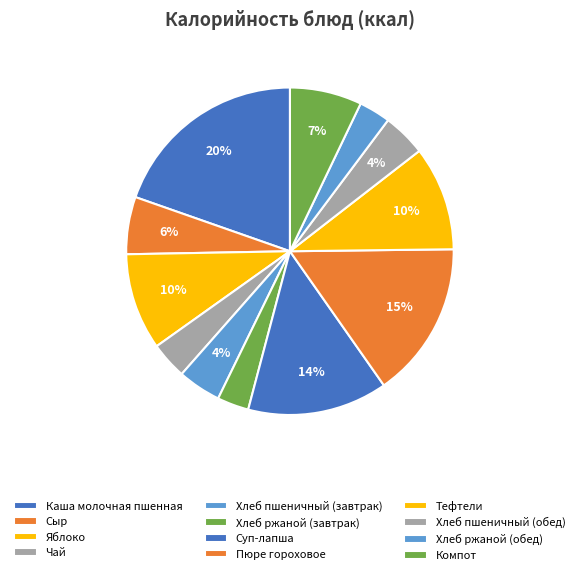

What percentage is the Яблоко slice, to the nearest percent?

10%